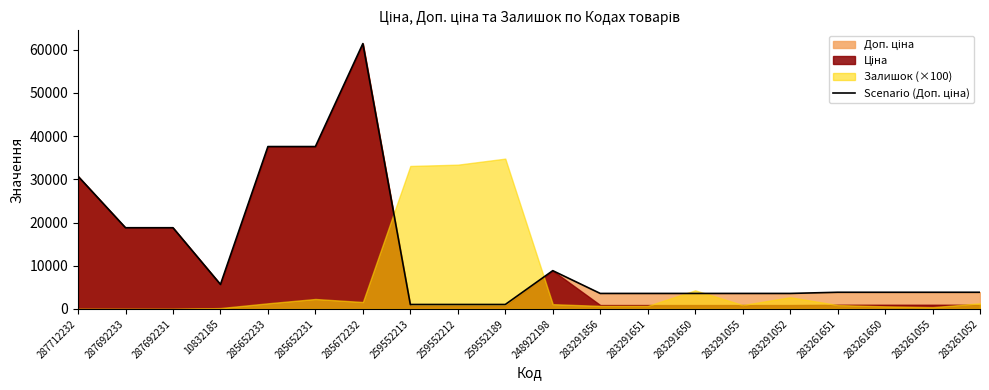

What is the value of the 5th point from the left?

37593.6